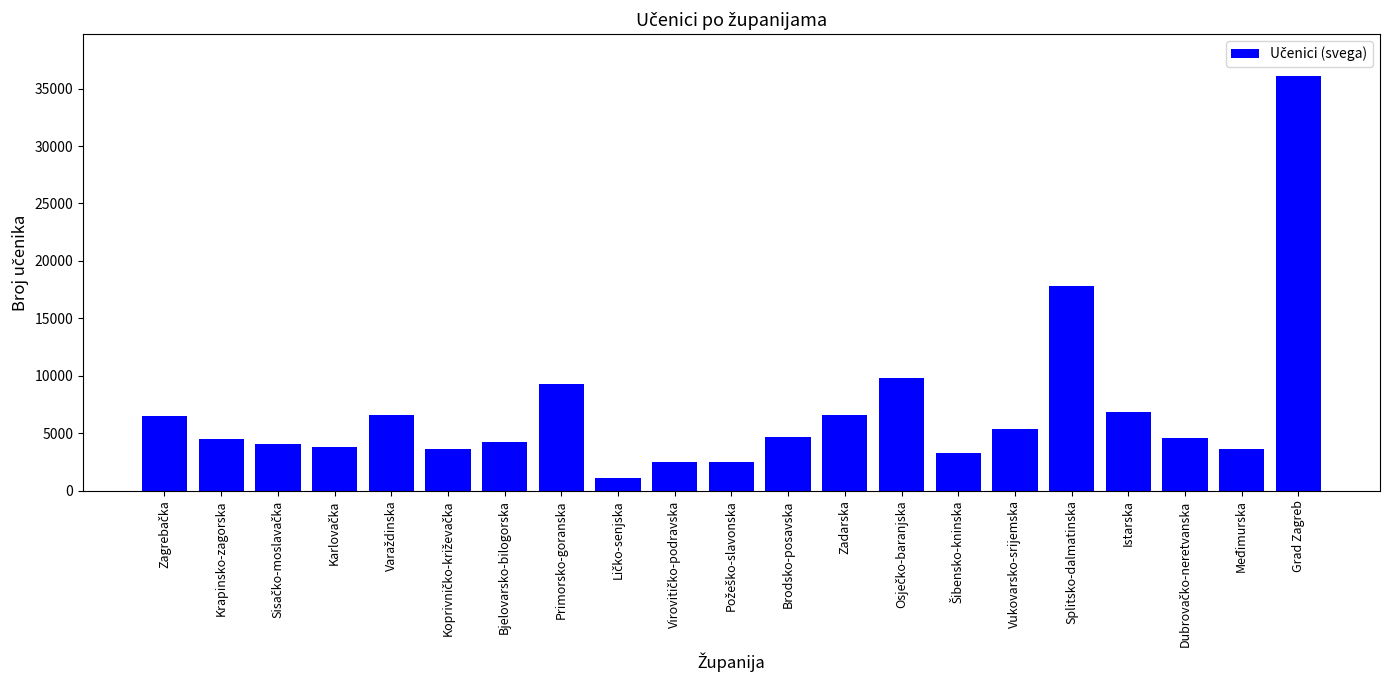

At which category does the chart reach its peak across all series?

Grad Zagreb